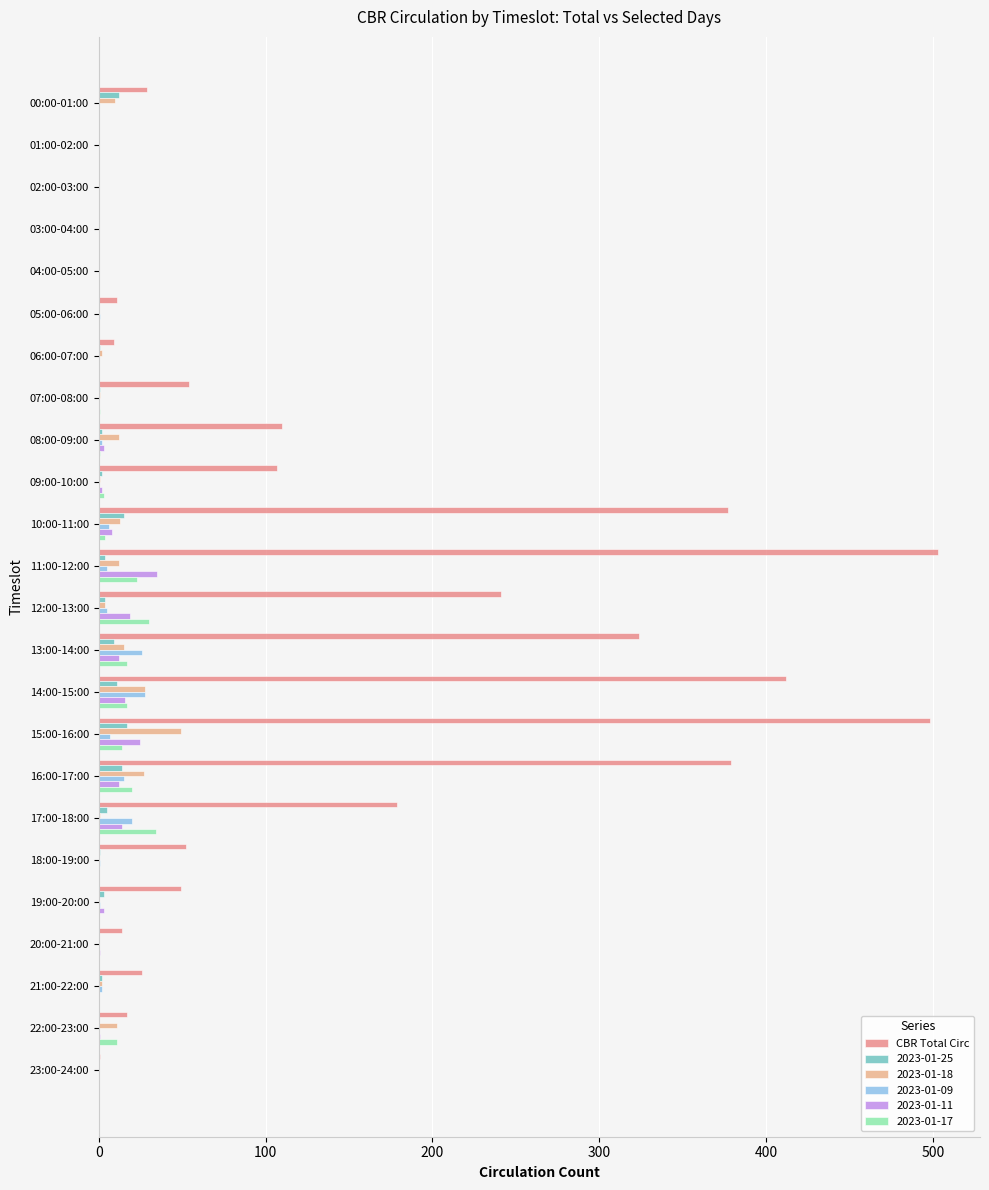

Between 09:00-10:00 and 12:00-13:00, which series saw the biggest shift?

CBR Total Circ